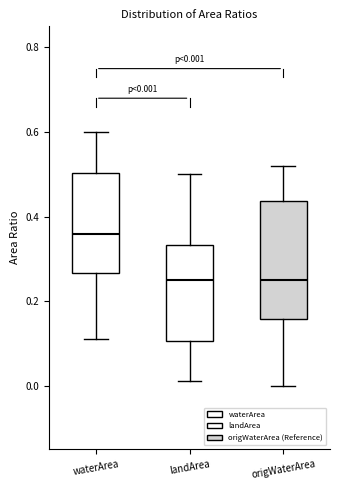

Which box is the tallest, from its lower edge to its upper edge?

origWaterArea